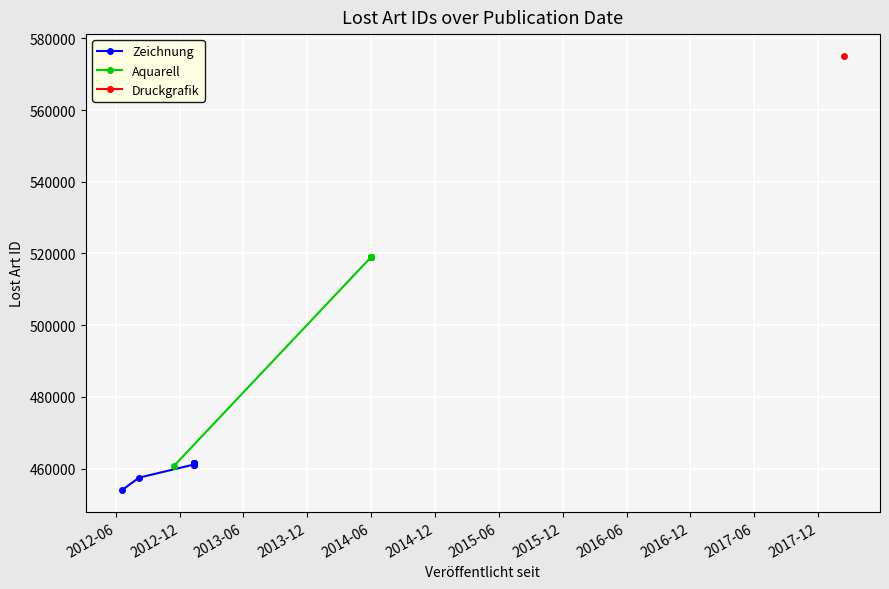

Which series has the largest total across all categories?

Aquarell